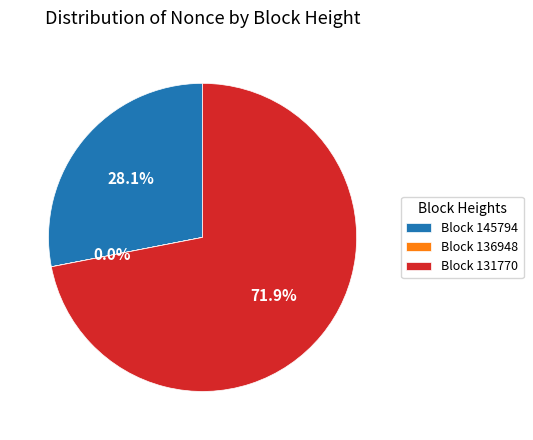

How much of the chart is everything except Block 145794?

71.9%